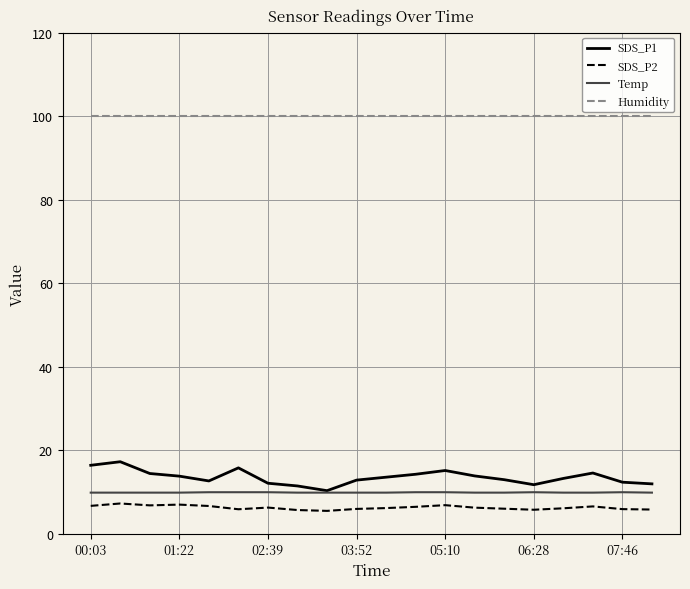

True or false: SDS_P2 and Humidity cross at least once.

False